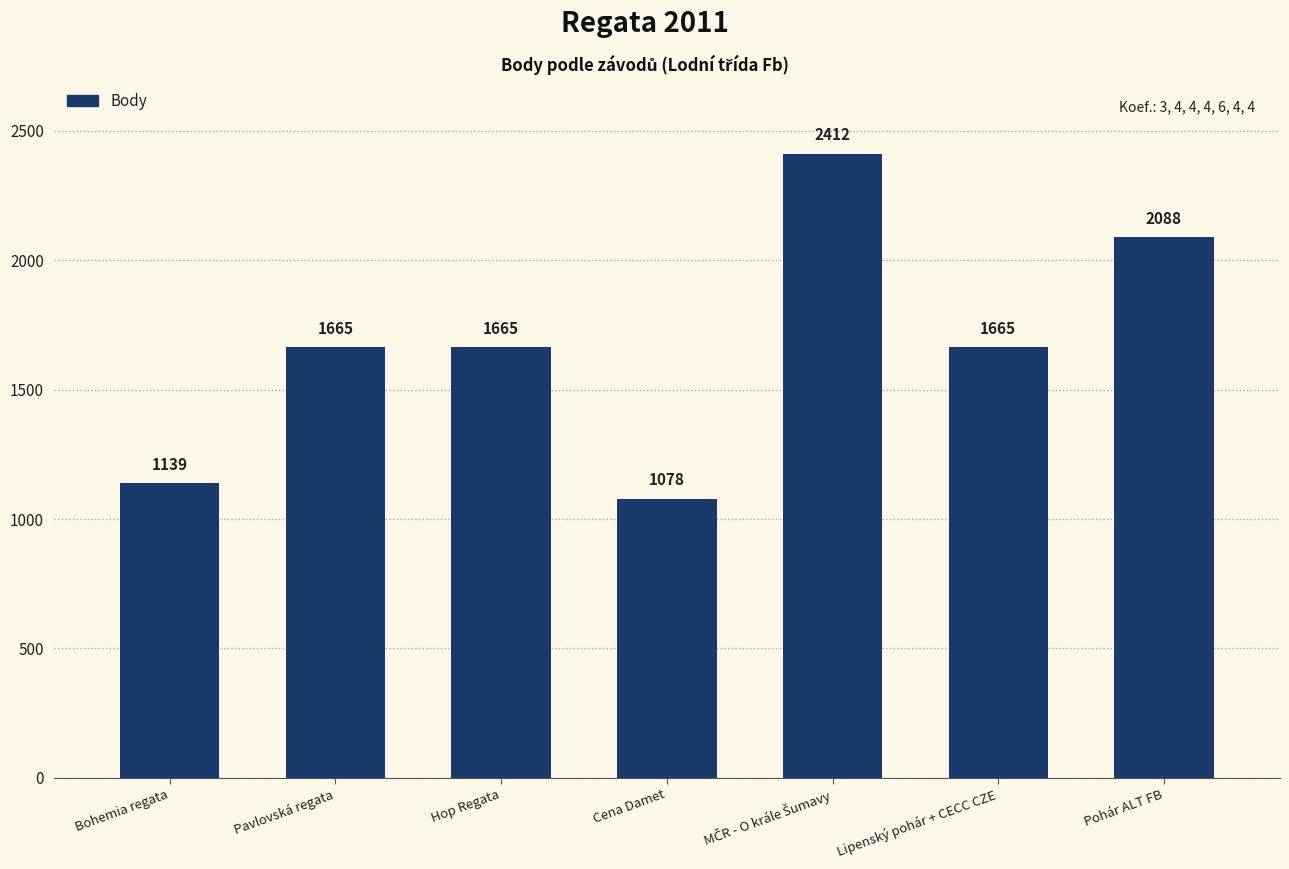

Does the chart contain any negative values?

No